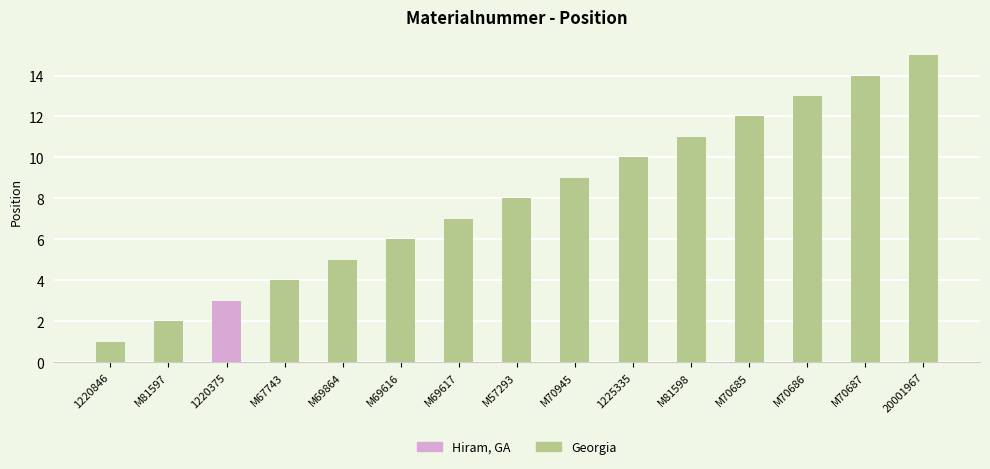

Reading right to left, transcribe all the data shown in this chart.

15	14	13	12	11	10	9	8	7	6	5	4	3	2	1